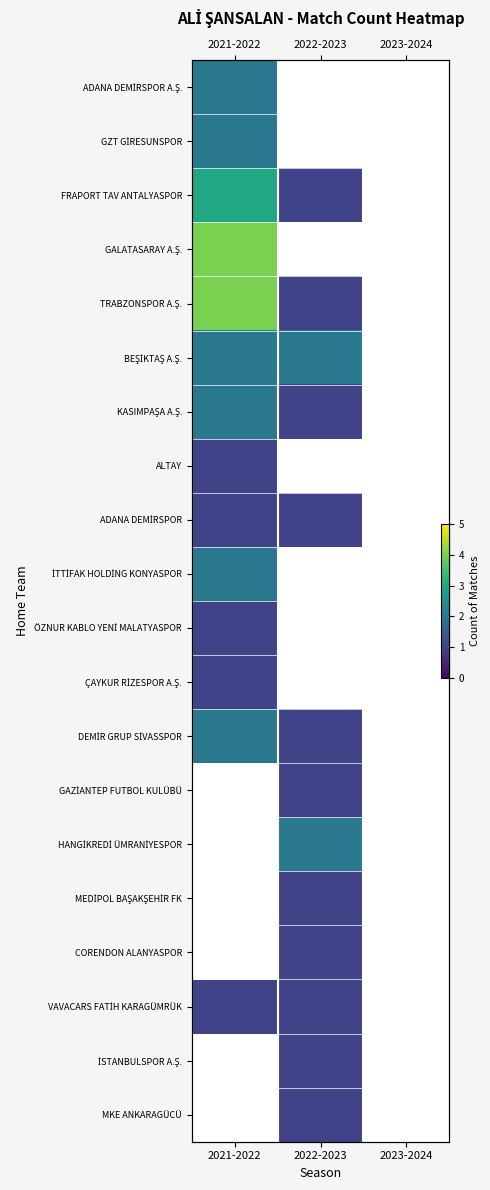

What is the spread (max minus min) of values at 2021-2022?

3.0